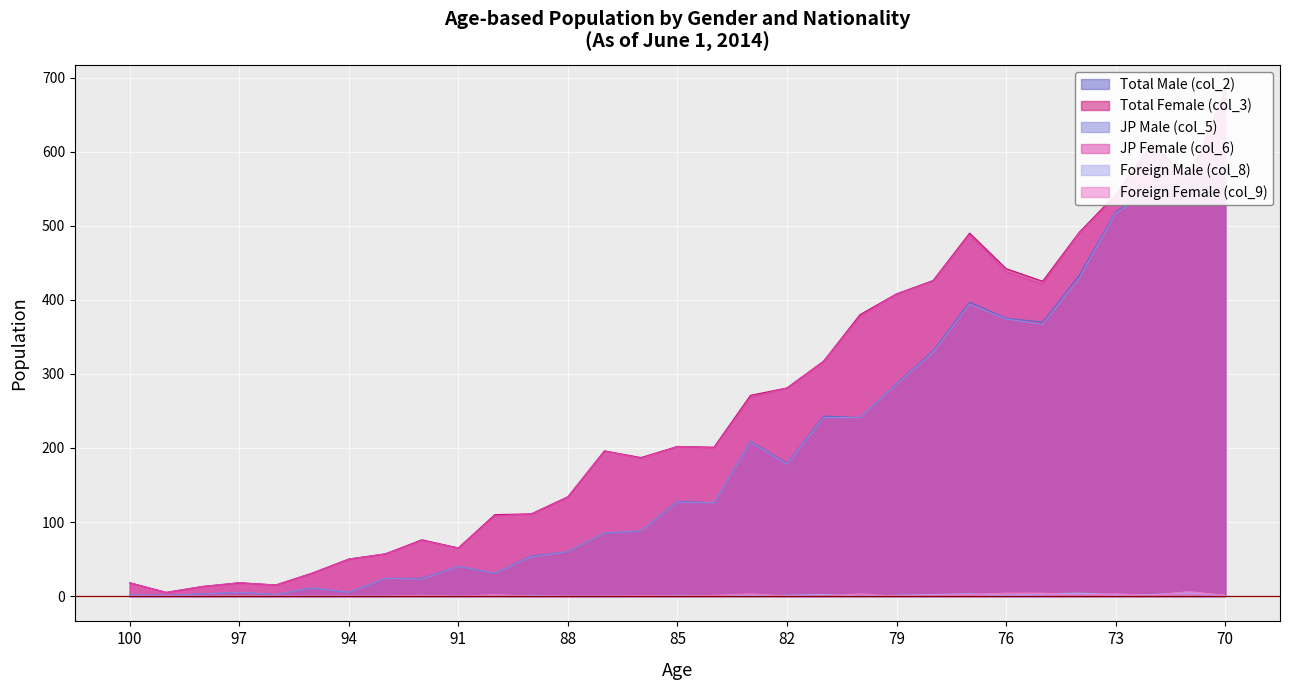

At which label does JP Female (col_6) reach its peak?

70